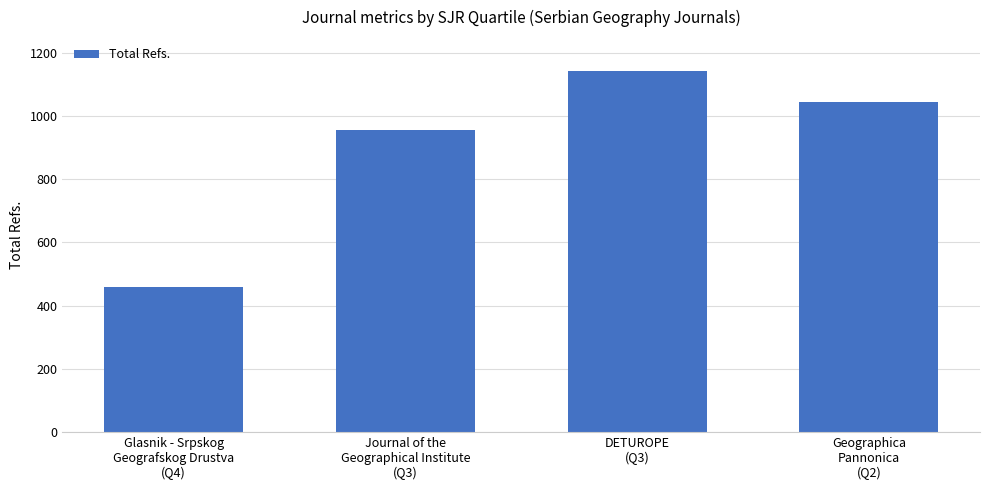

How many values are between 956 and 1142?

3